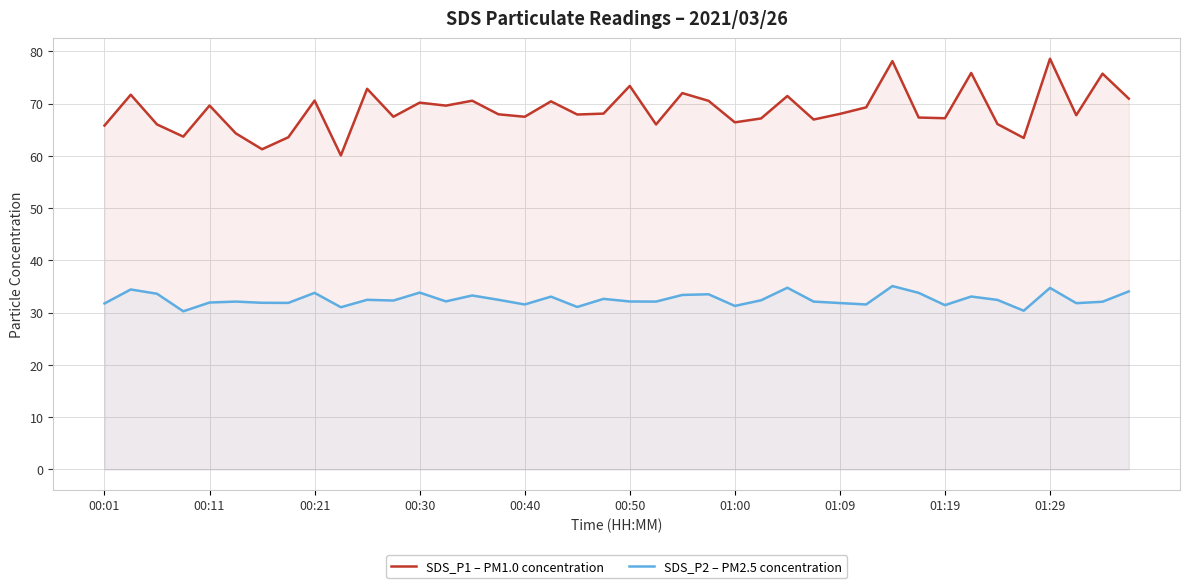

What is the maximum value shown in the chart?

78.6